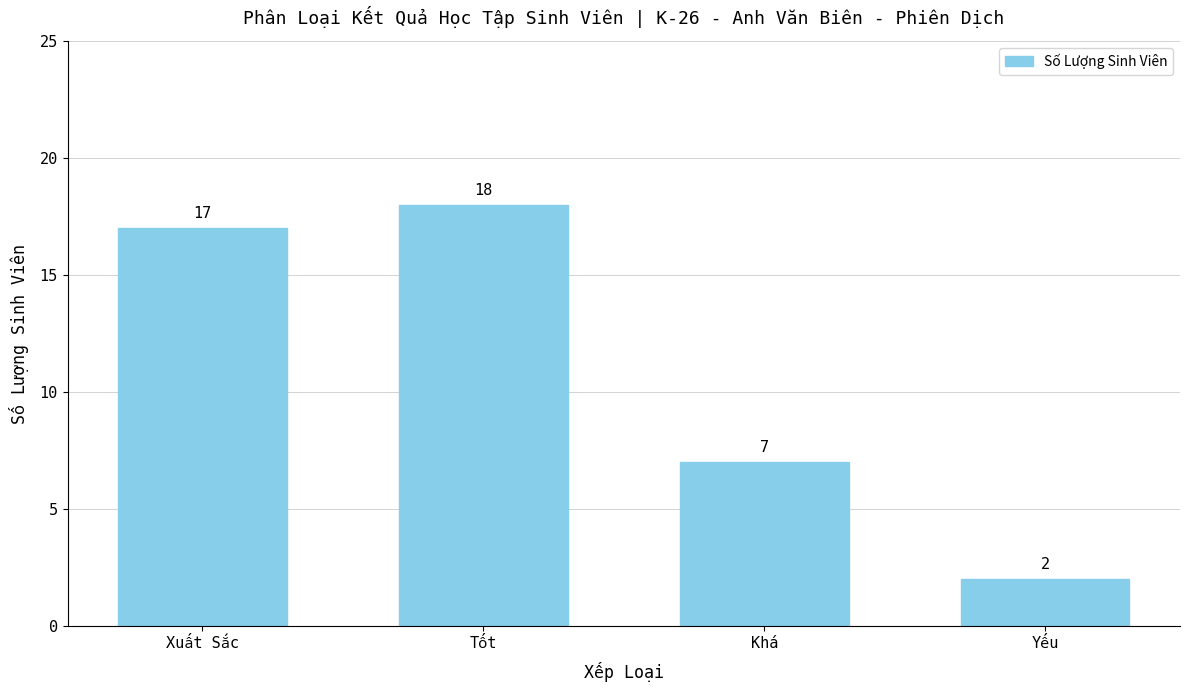

Reading right to left, list all the values displayed in this chart.

2	7	18	17